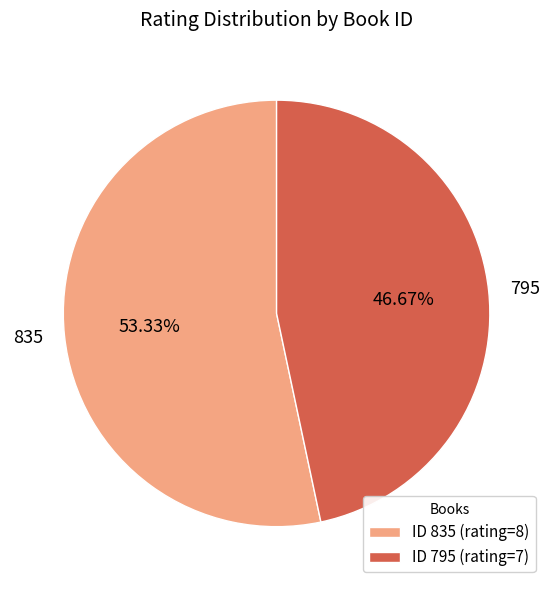

To the nearest percent, what percentage of the pie is 795?

47%